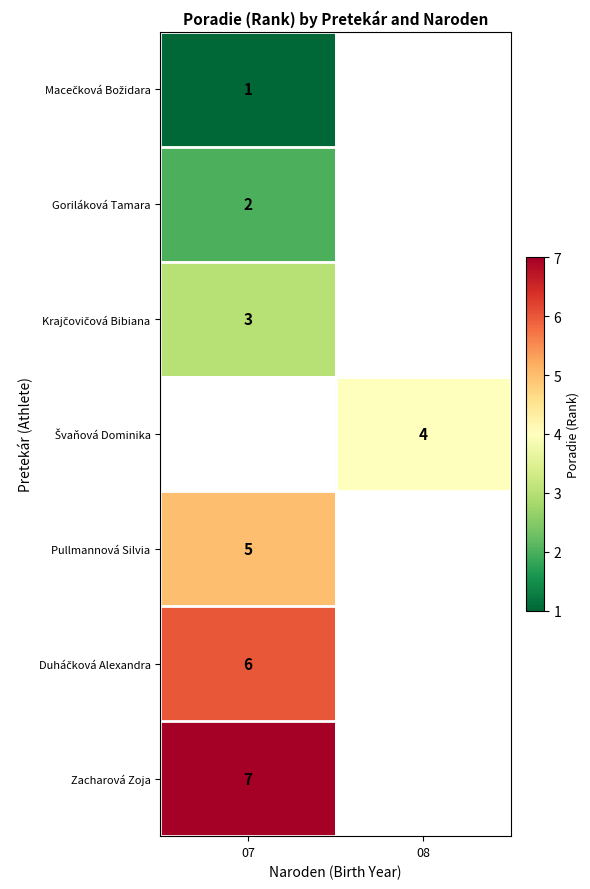

Is it true that Goriláková Tamara equals 2 at 07?

True